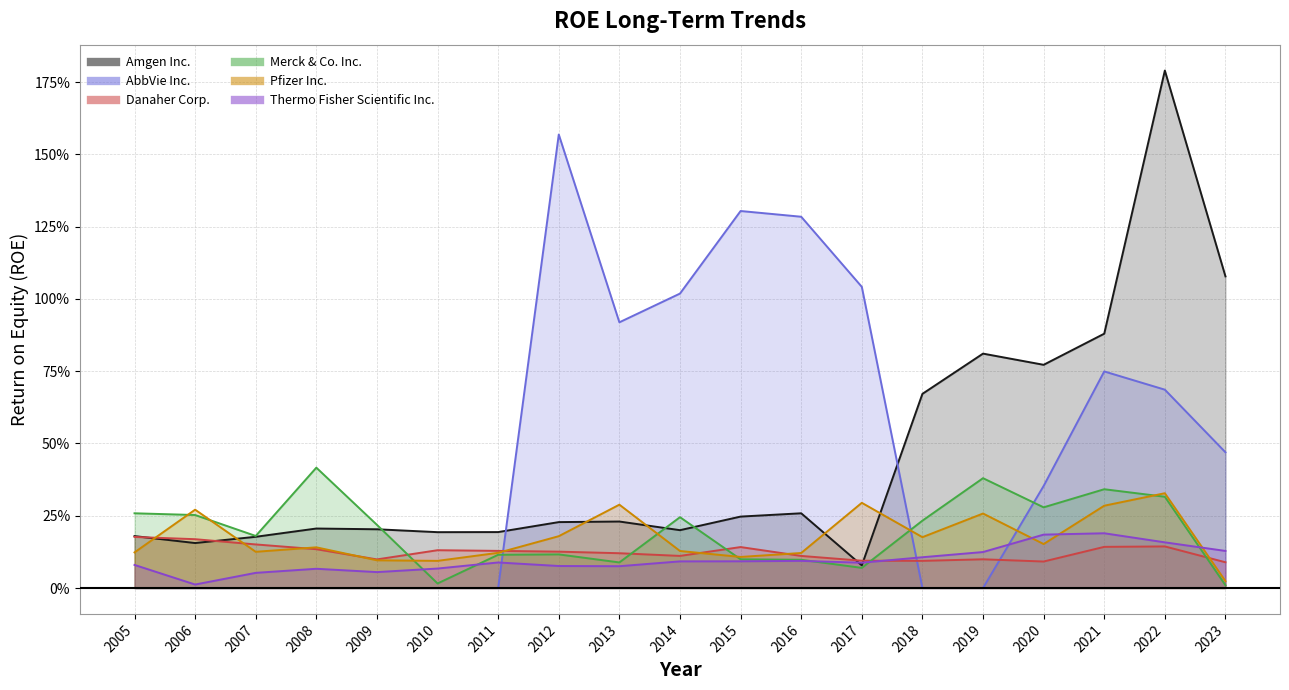

What is the difference between the maximum and second lowest values in the AbbVie Inc. series?

1.6